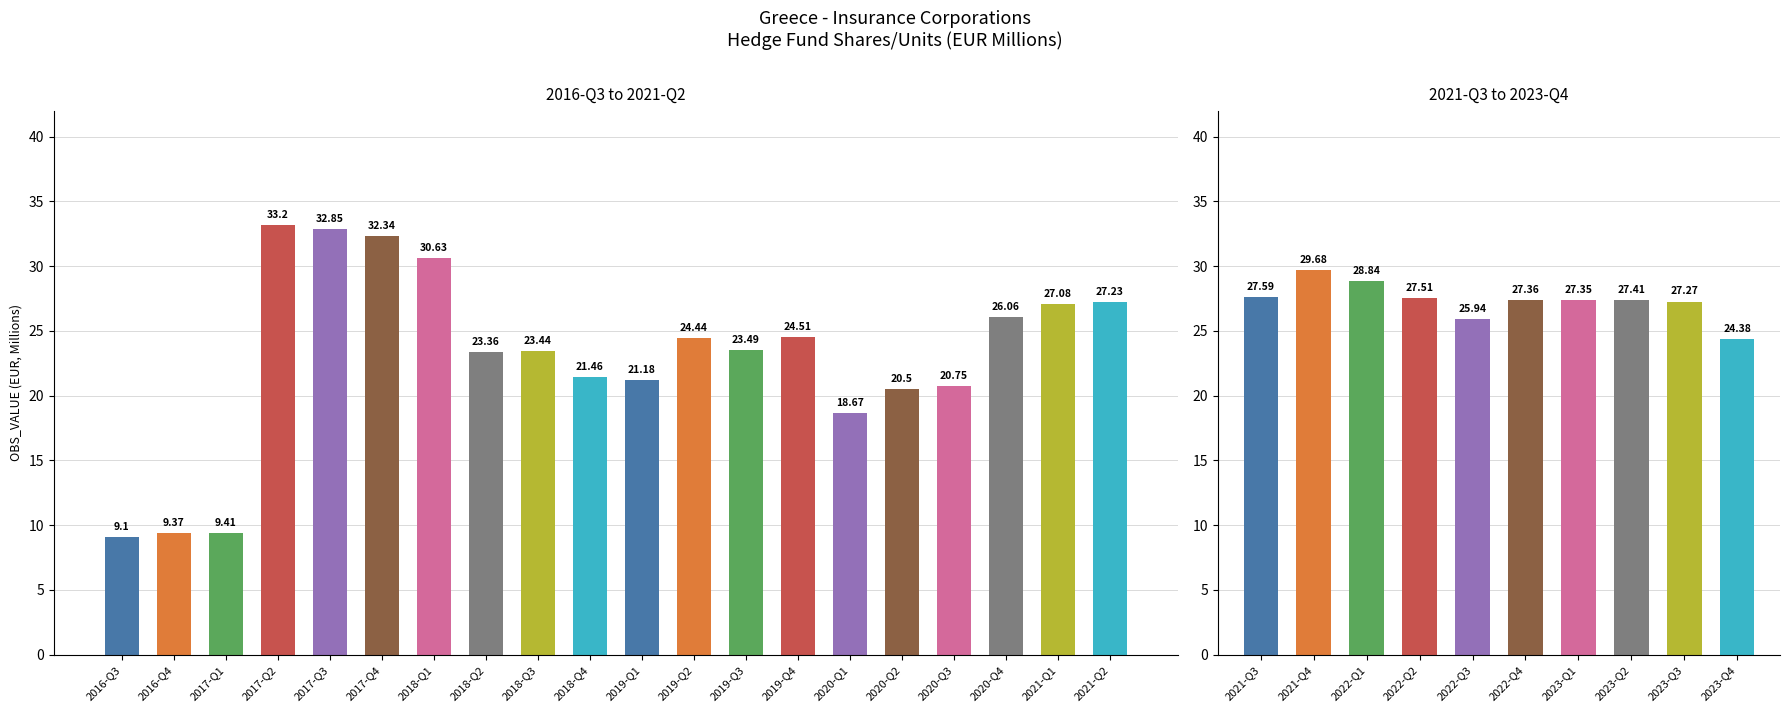

Are the bars grouped side by side (vs. stacked)?

No